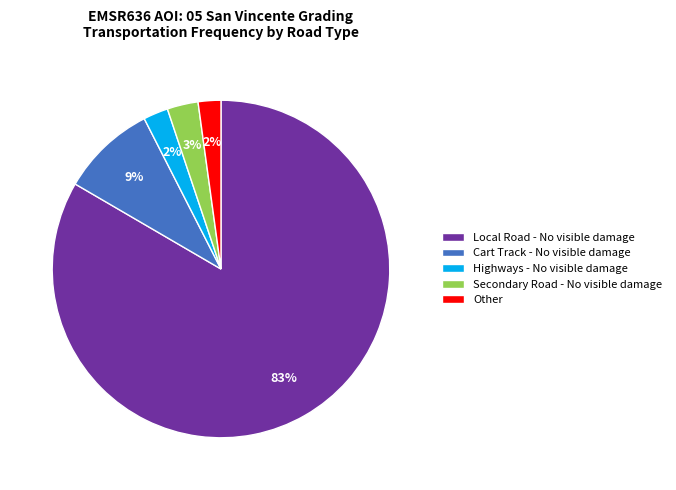

True or false: Other accounts for 2% of the total.

True